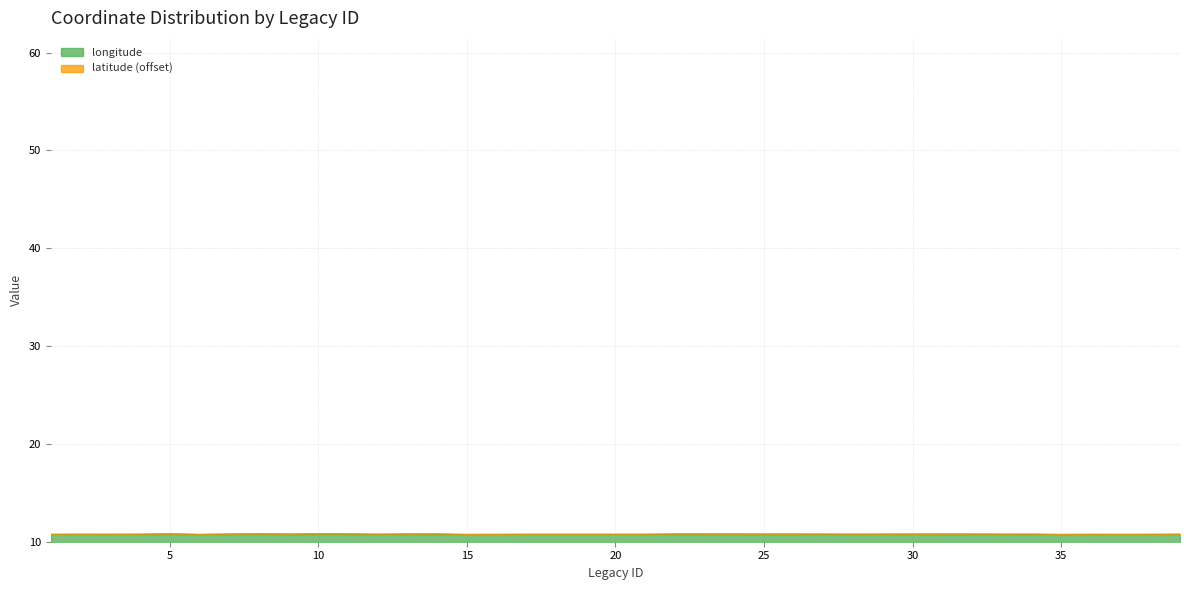

List the labels in order of value, largest first.

8, 5, 10, 13, 11, 30, 31, 22, 26, 7, 32, 9, 14, 29, 39, 28, 27, 33, 34, 4, 2, 3, 21, 17, 12, 1, 36, 16, 38, 15, 37, 6, 35